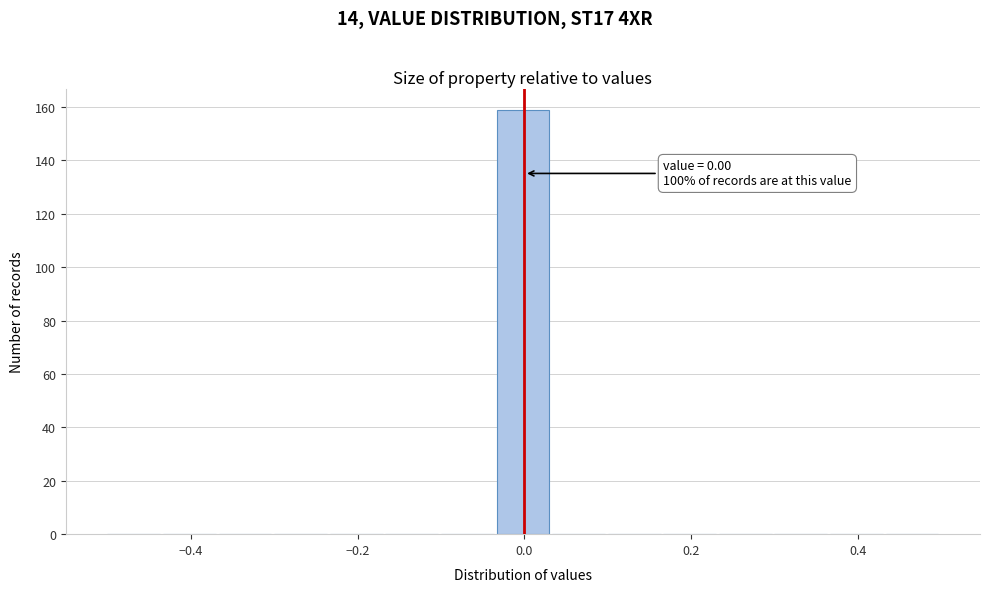

Read against the x-axis, roughly where is the centre of the tallest bar?

0.00